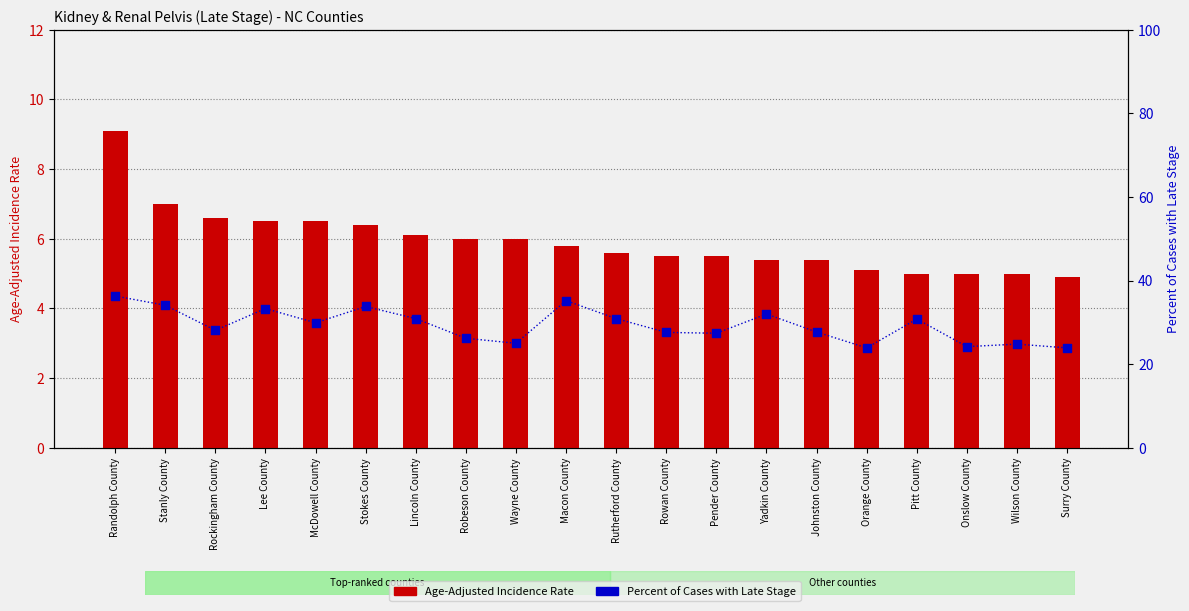

What are all the series names shown in the legend?

Age-Adjusted Incidence Rate, Percent of Cases with Late Stage